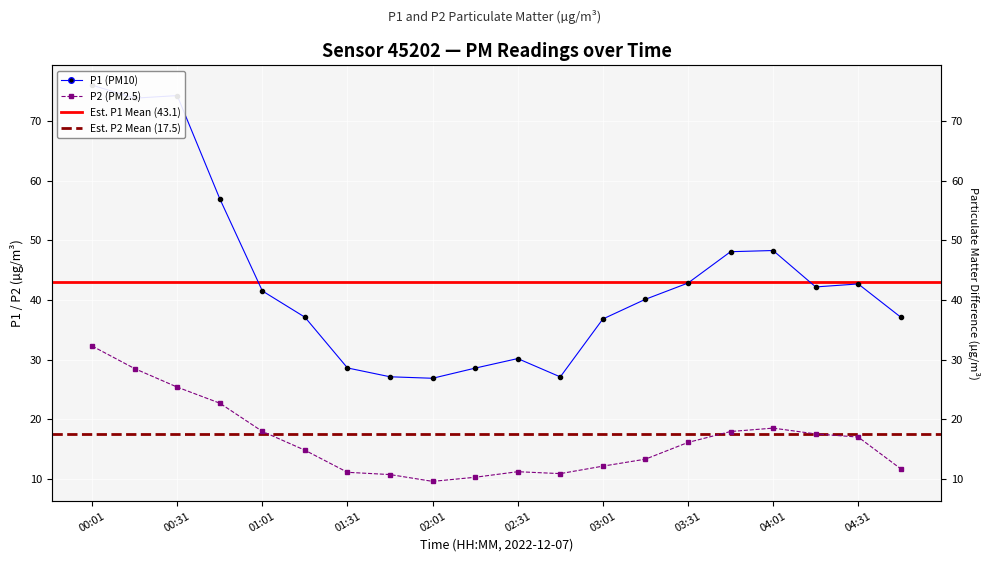

What is the label of the 7th point from the left?

01:31